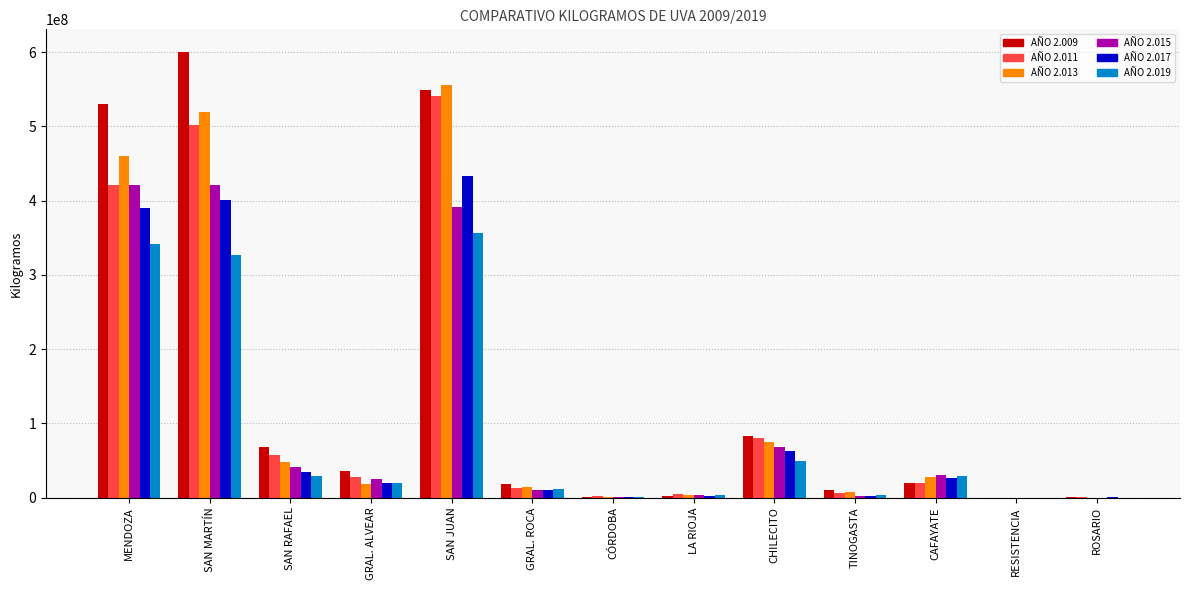

At which category does the chart reach its peak across all series?

SAN MARTÍN